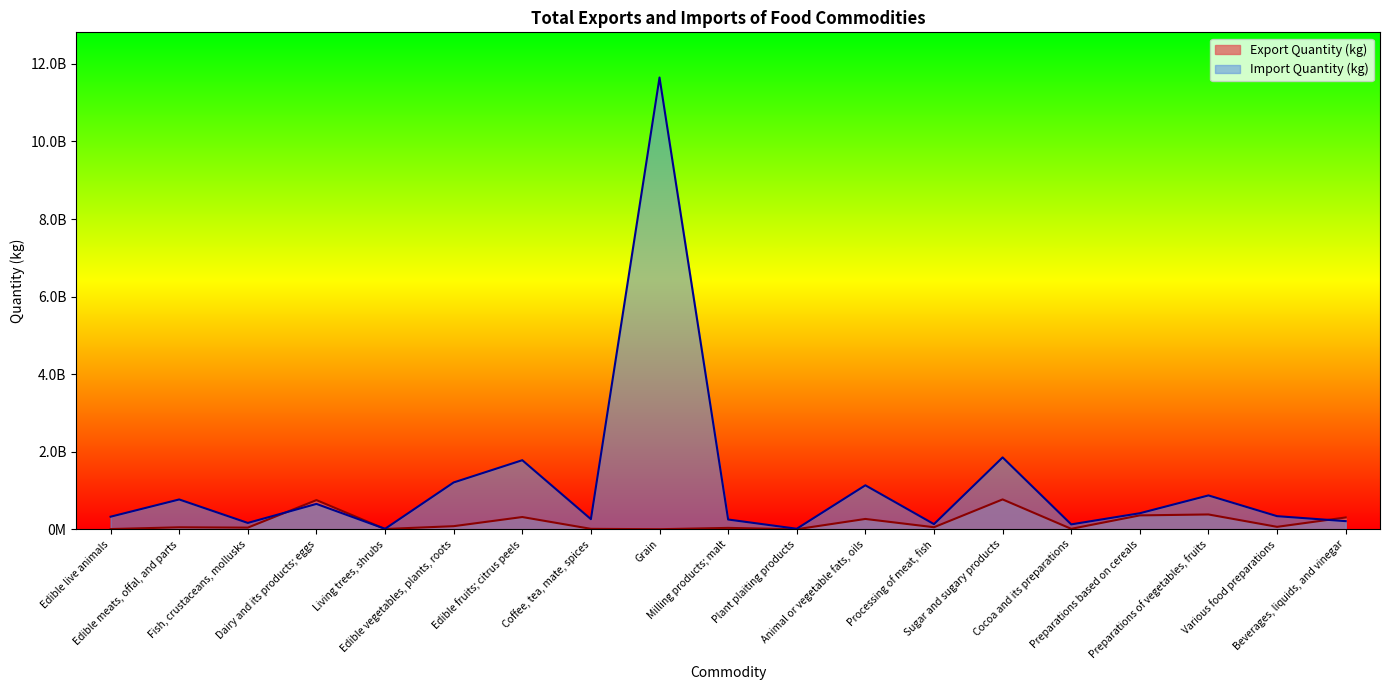

True or false: Import Quantity (kg) and Export Quantity (kg) intersect in this chart.

True